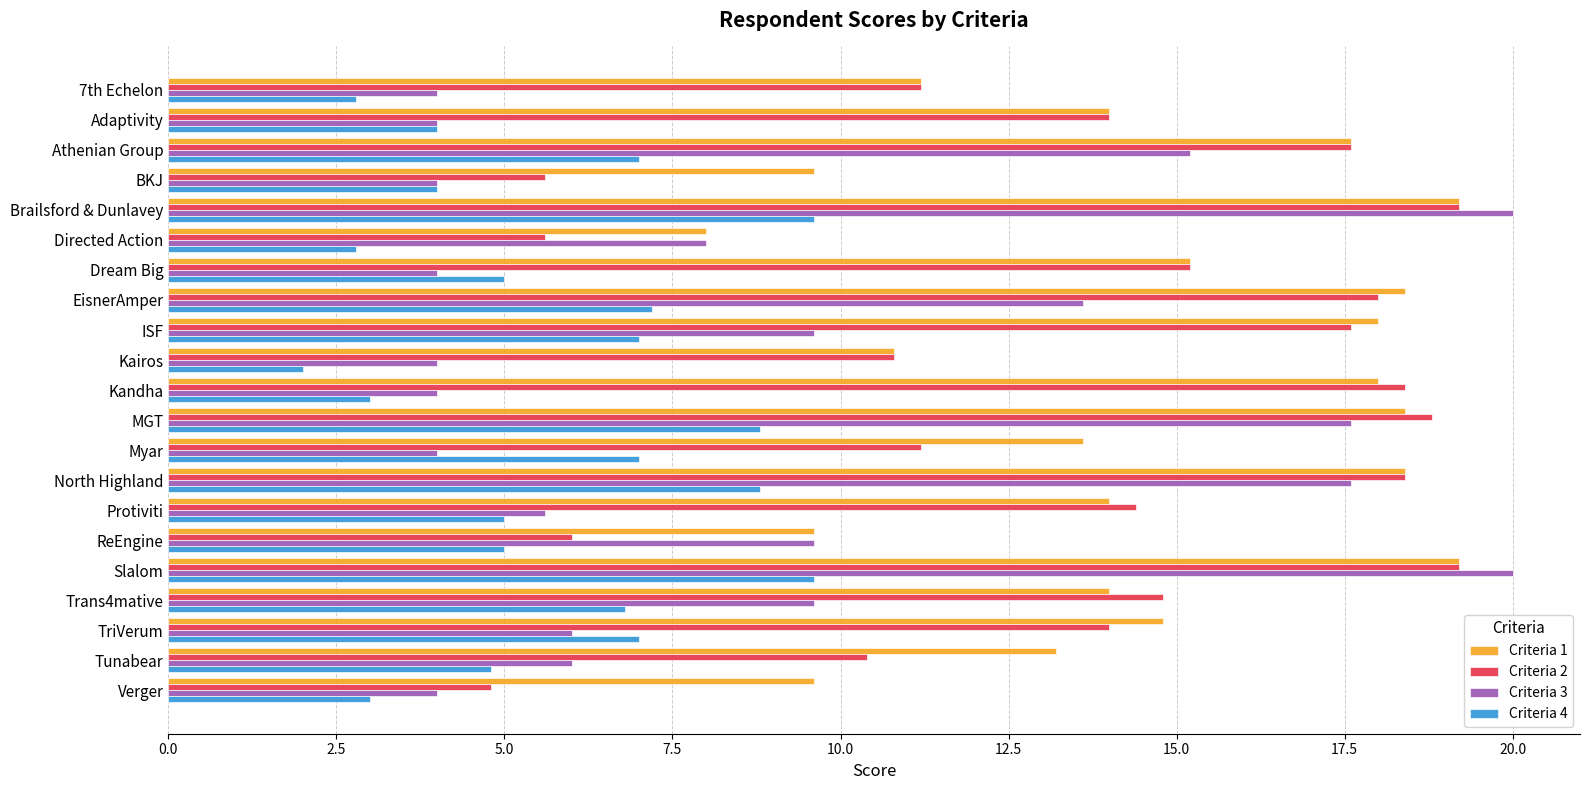

Is it true that Criteria 2 equals 18.4 at North Highland?

True